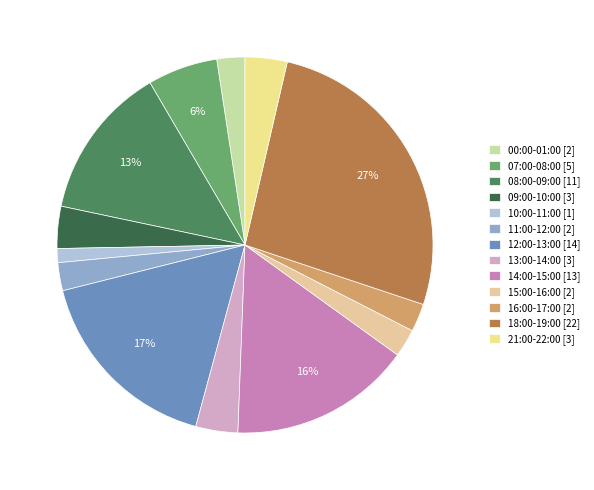

Count the number of slices in the pie.

13